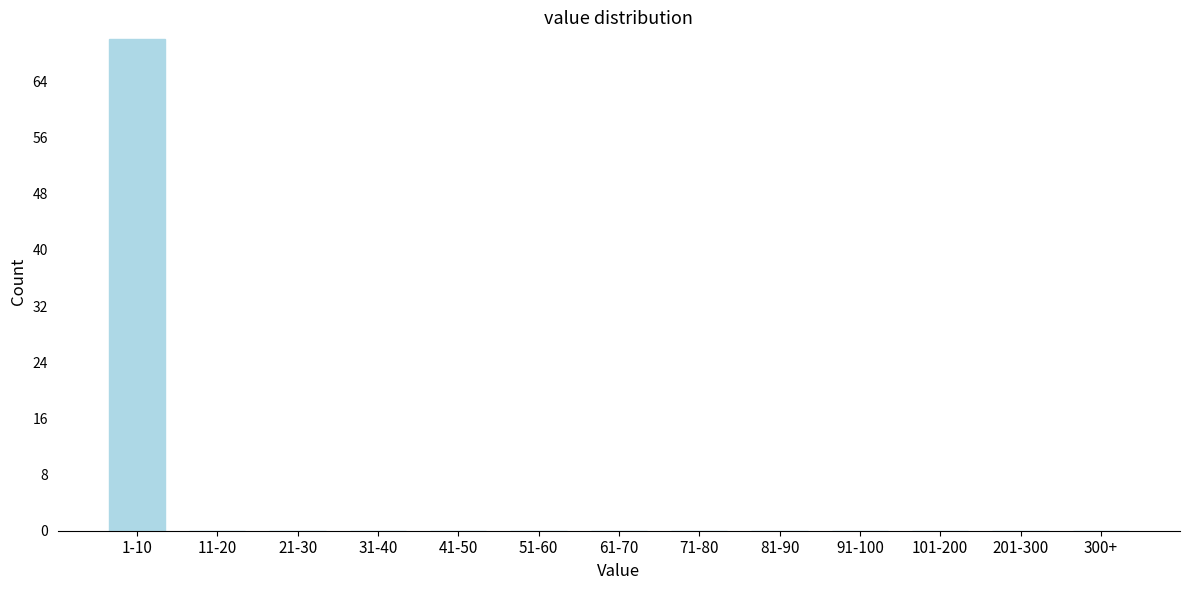

What is the sum of all values?

70